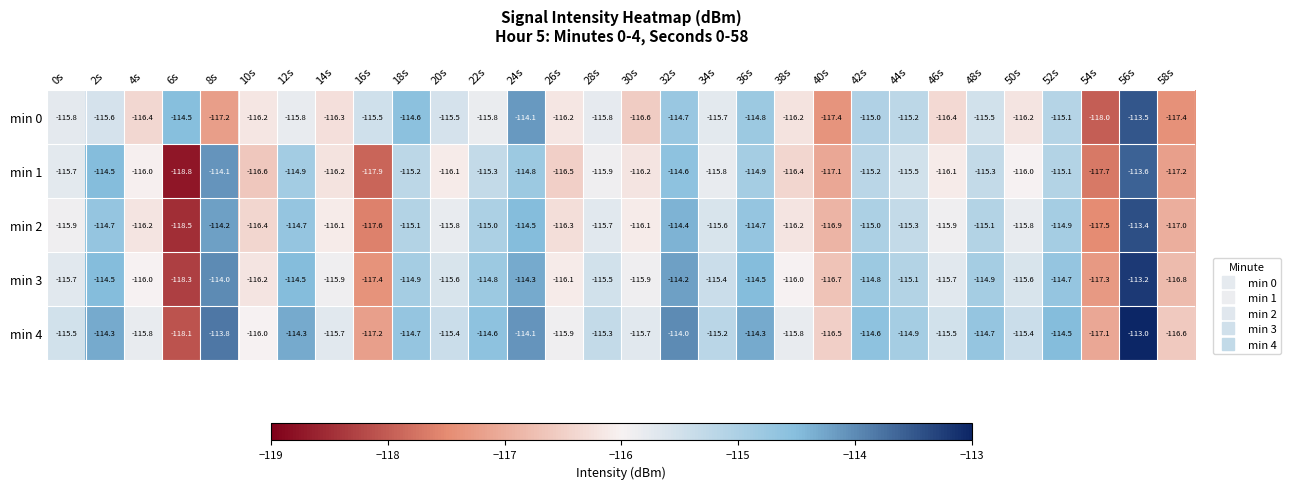

Which series changed the most between 6s and 34s?

min 1